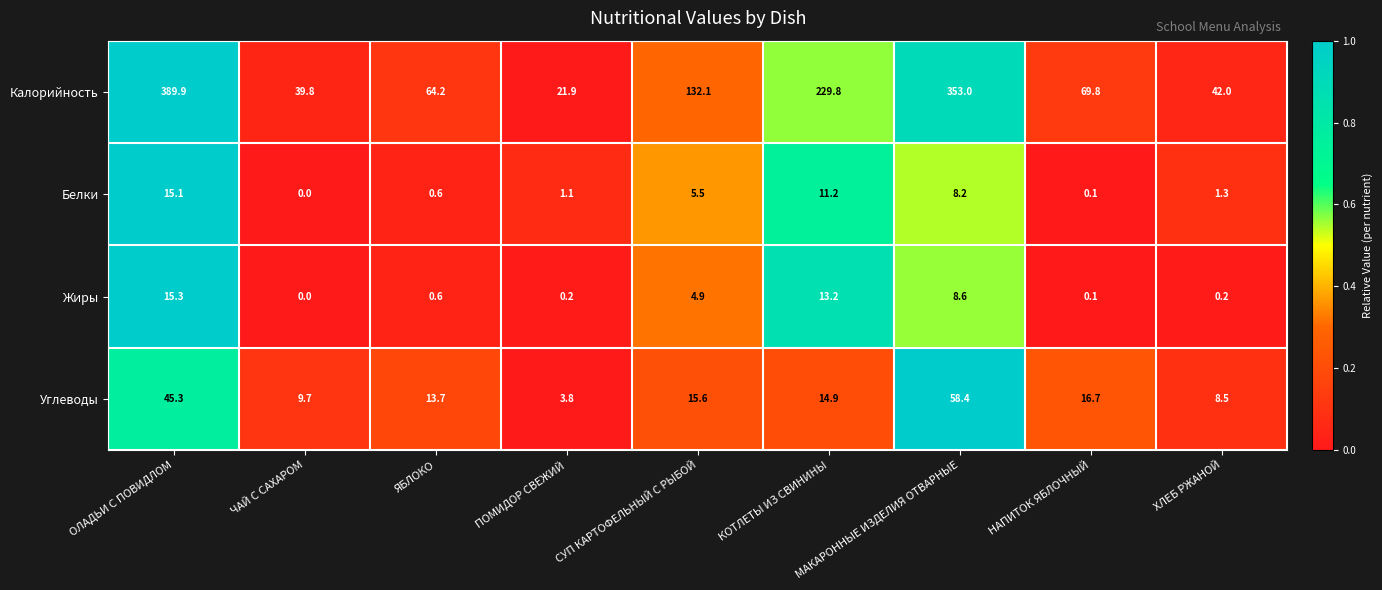

At which category is the sum across all series the highest?

ОЛАДЬИ С ПОВИДЛОМ